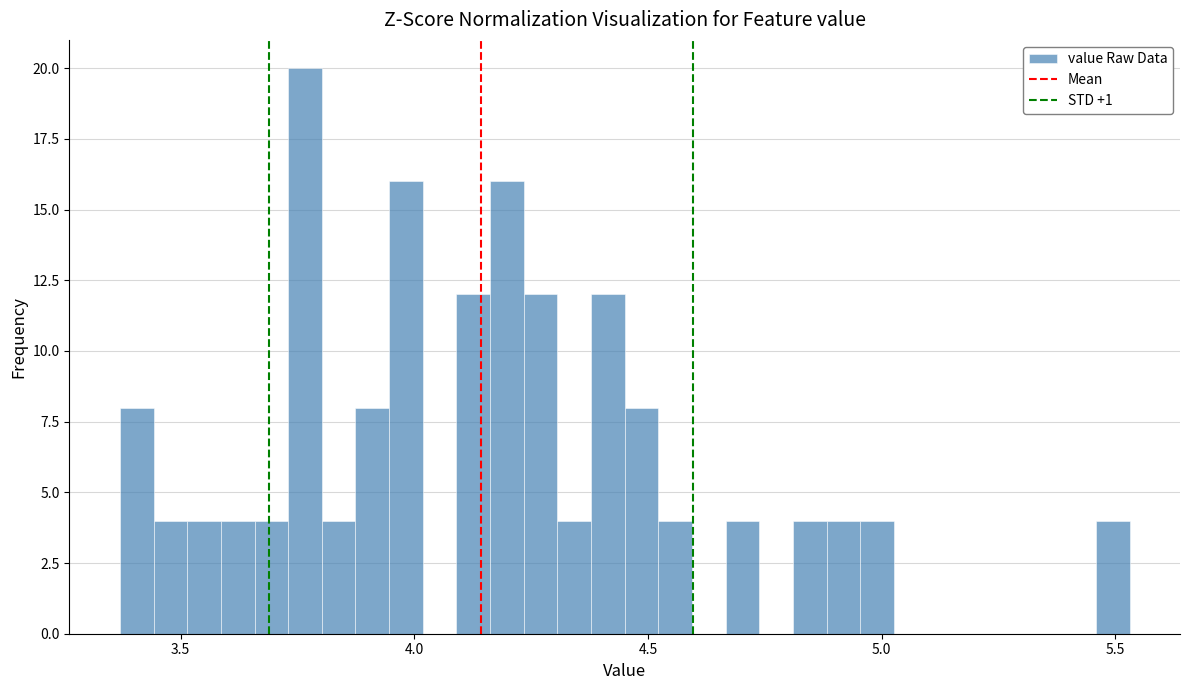

Read against the x-axis, roughly where is the centre of the tallest bar?

3.75